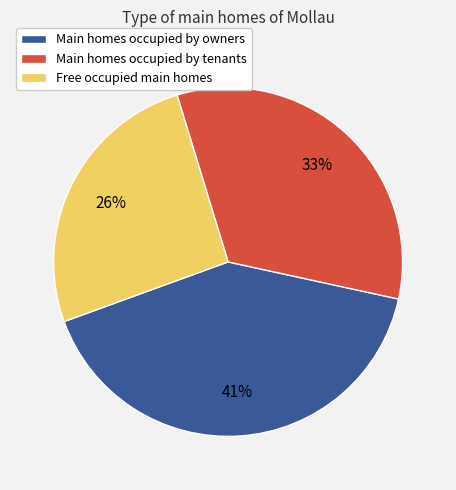

Combined, do Main homes occupied by tenants and Free occupied main homes account for over 50%?

Yes